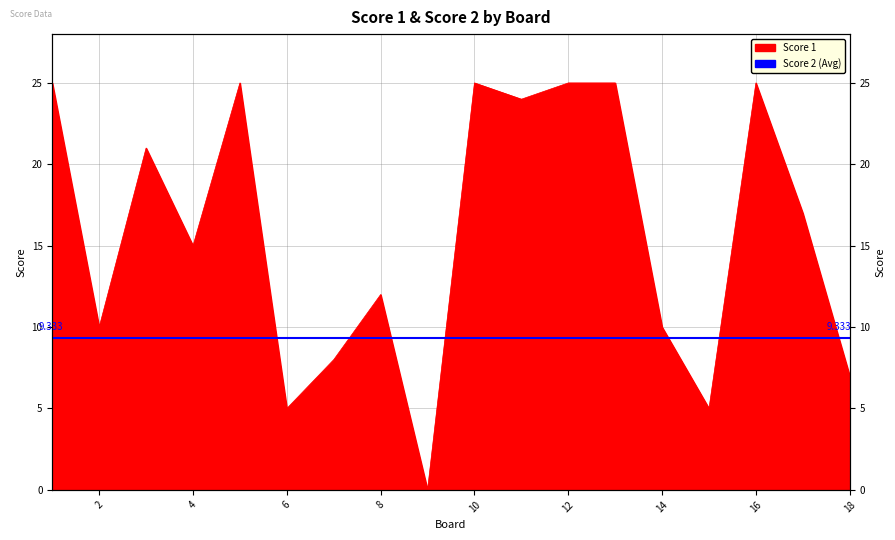

How many points are lower than both their immediate neighbors (excluding endpoints)?

6